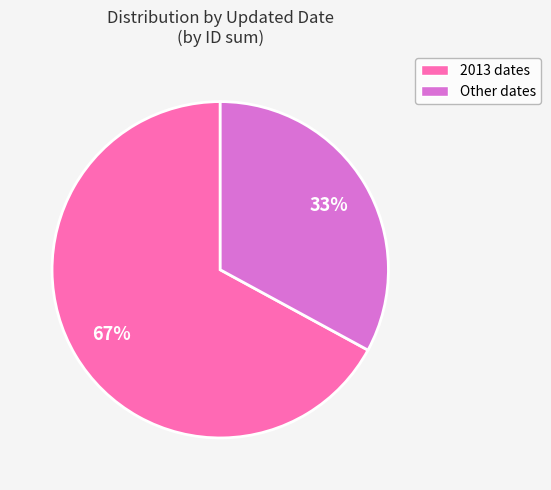

Is there a majority slice in this chart?

Yes